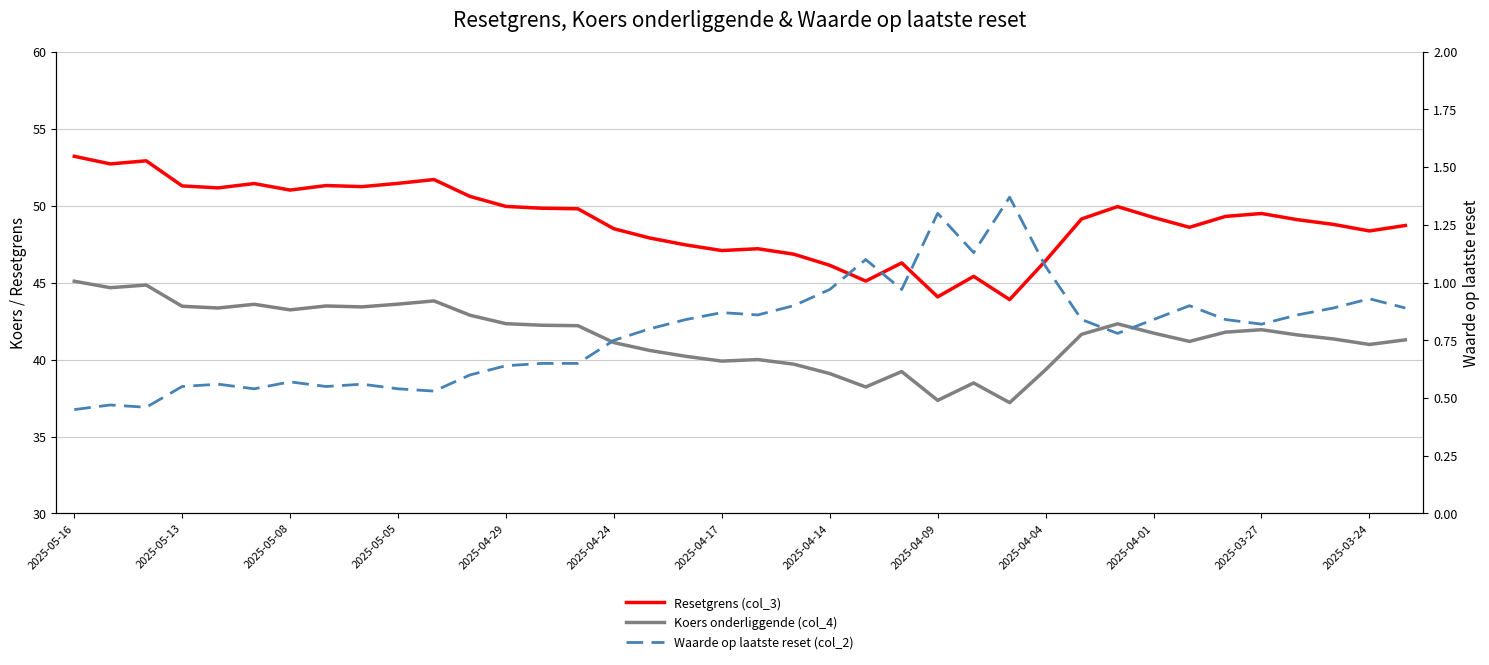

Which series has the largest range (max minus min)?

Resetgrens (col_3)